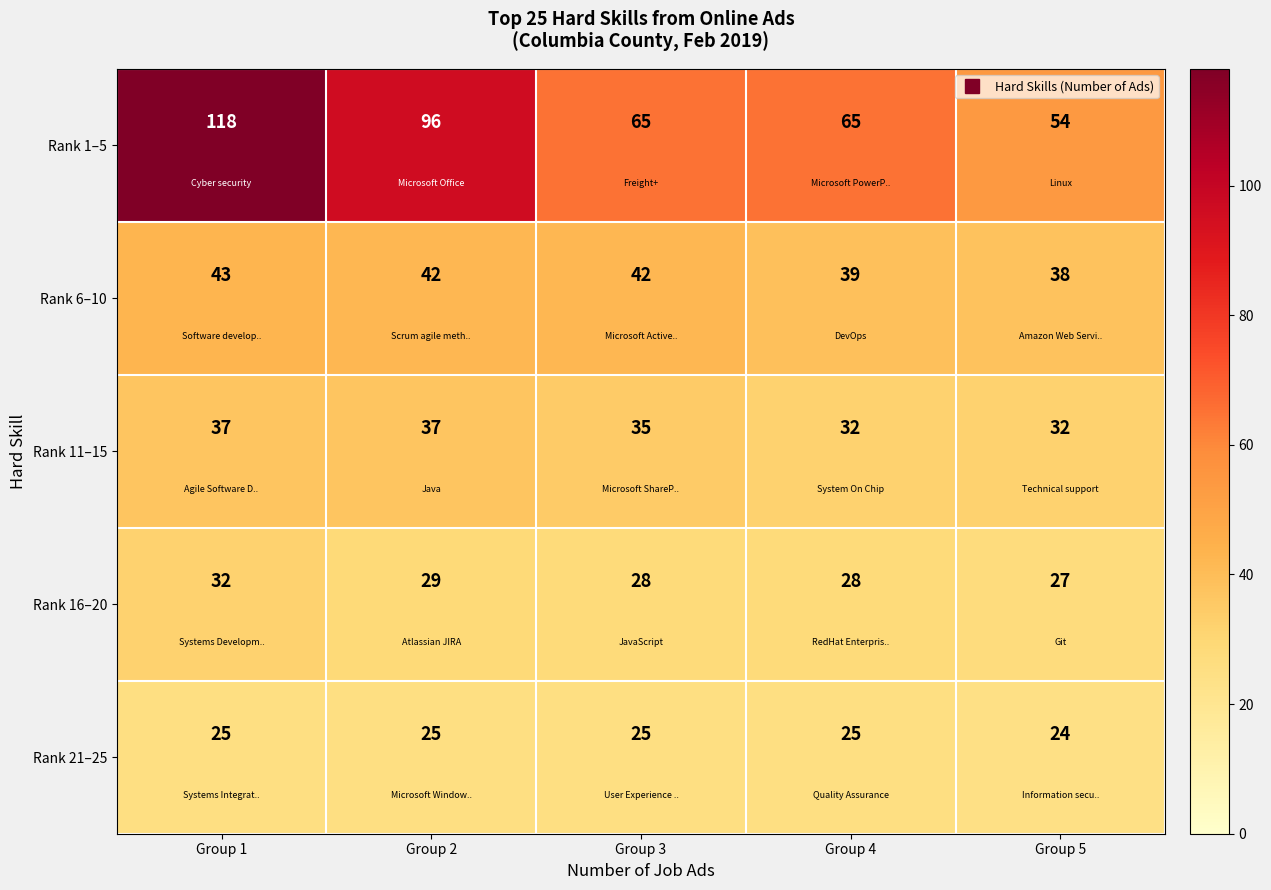

What is the smallest value displayed?

24